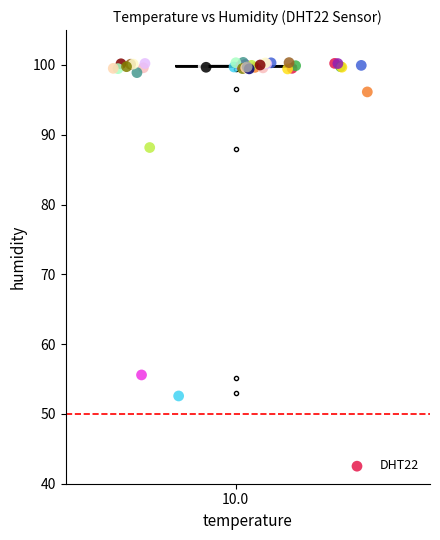

What Y value in the scatter plot is closest to 76?

88.2